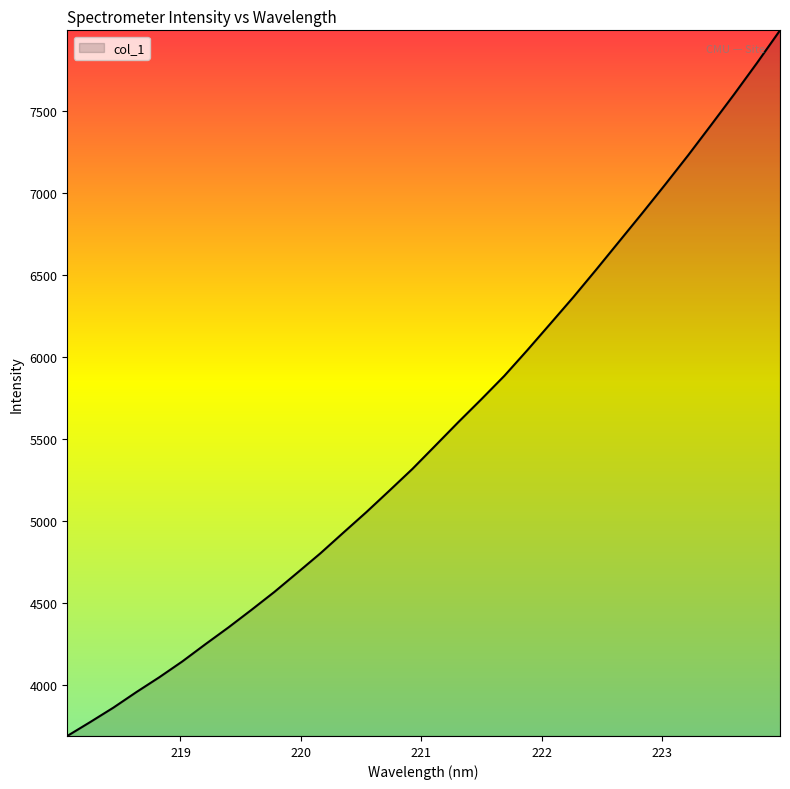

Reading left to right, extract all data points from this chart.

3686.7	3772.0	3859.4	3954.4	4045.3	4141.9	4246.7	4349.1	4456.2	4566.1	4683.4	4801.8	4928.2	5053.5	5184.4	5316.9	5459.5	5602.8	5742.3	5885.2	6041.9	6203.2	6365.3	6534.0	6706.1	6878.1	7053.1	7231.7	7416.7	7603.5	7795.8	7994.5